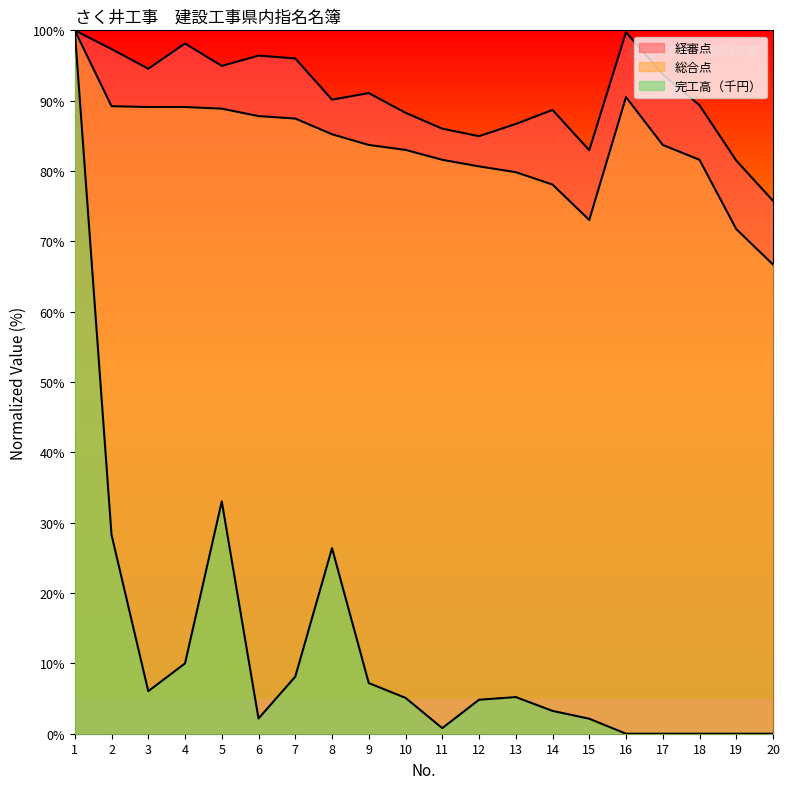

Which series has the largest total across all categories?

経審点